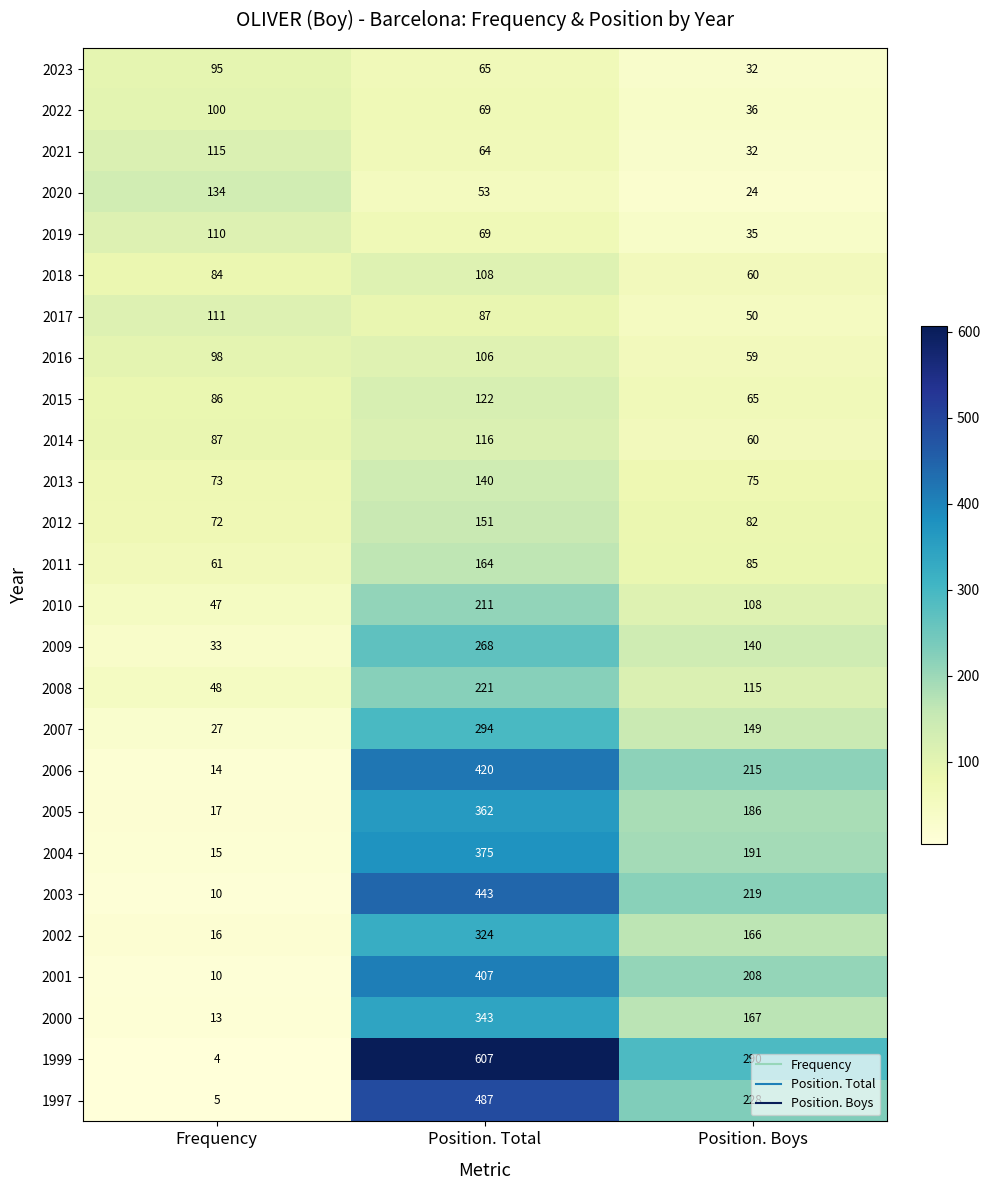

How many 2002 values are between 16 and 324?

3